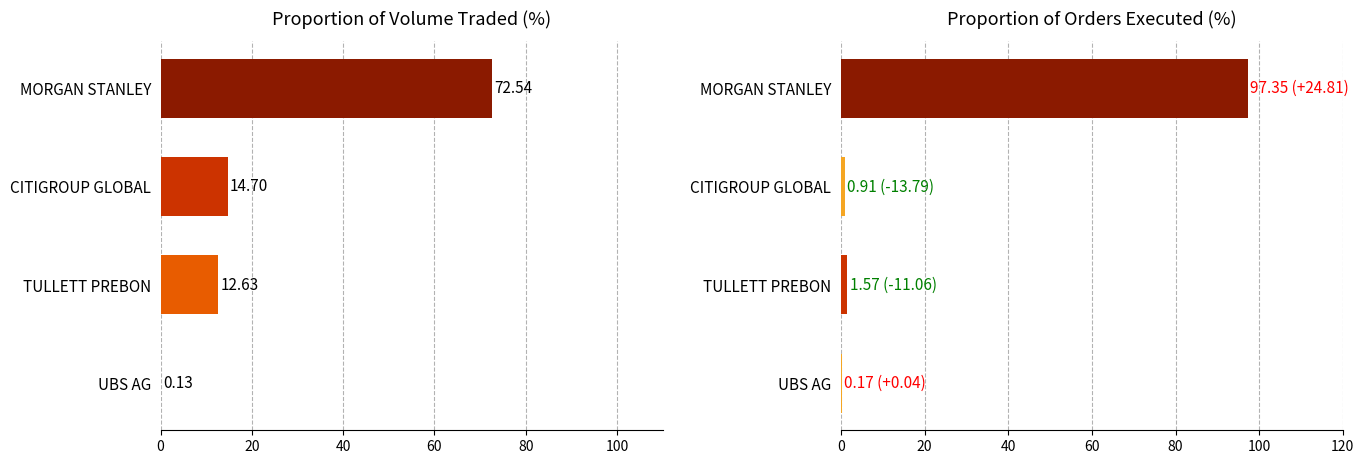

Which series has the largest total across all categories?

Proportion of Volume (%)